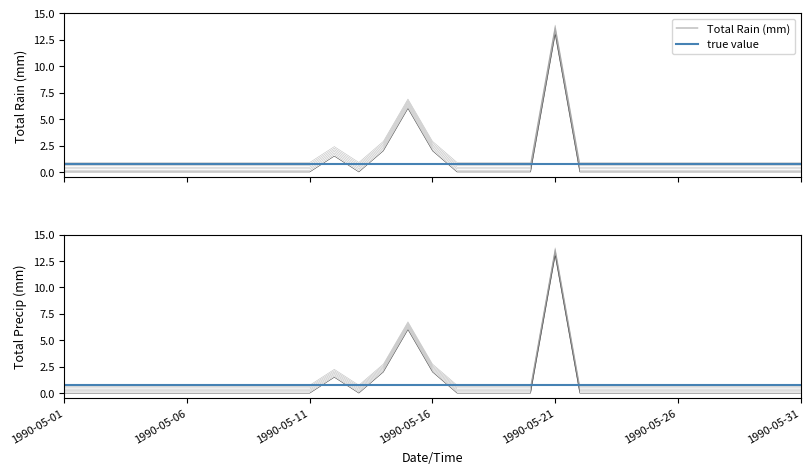

At which category does Total Rain (mm) reach its first local peak?

1990-05-12